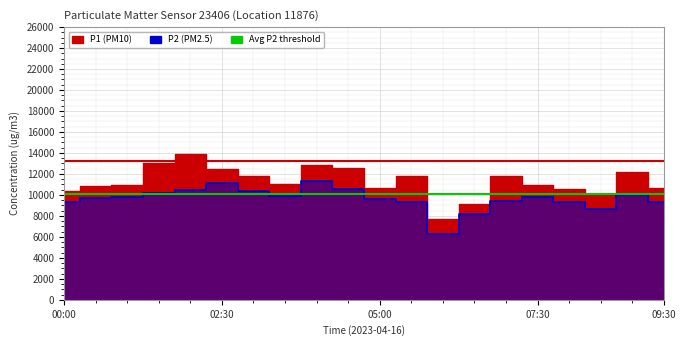

What is the smallest value displayed?

6256